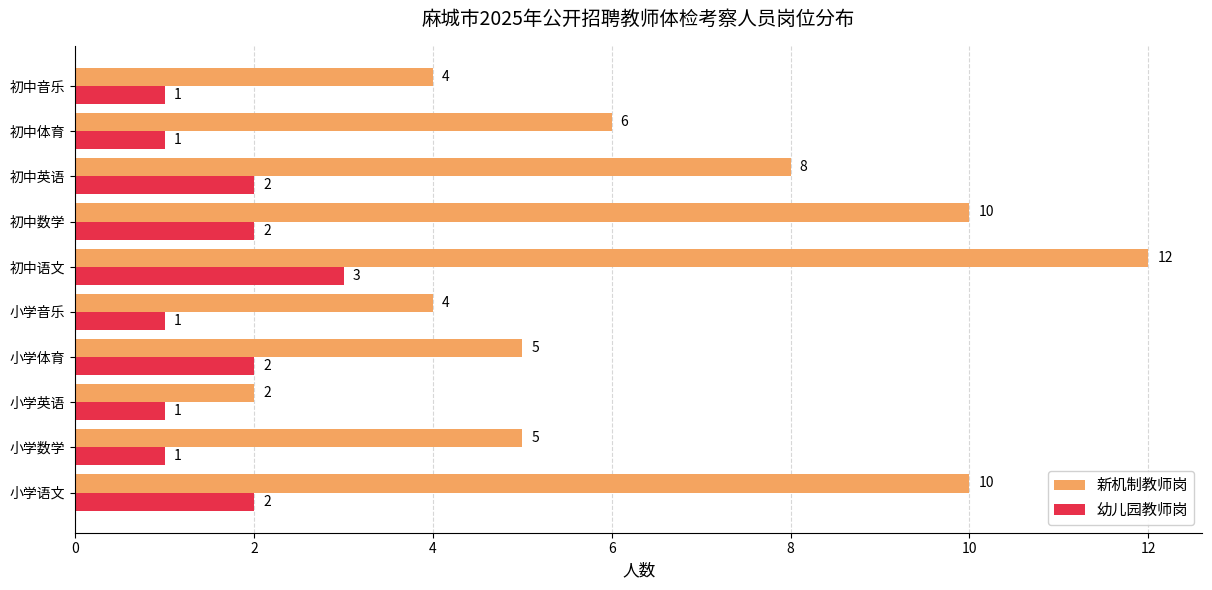

The value of 幼儿园教师岗 at 小学数学 is 0. True or false?

False